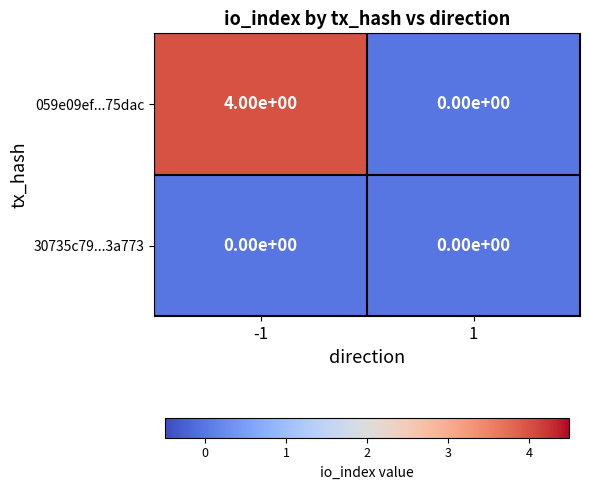

List the labels in order of 059e09ef...75dac value, largest first.

-1, 1